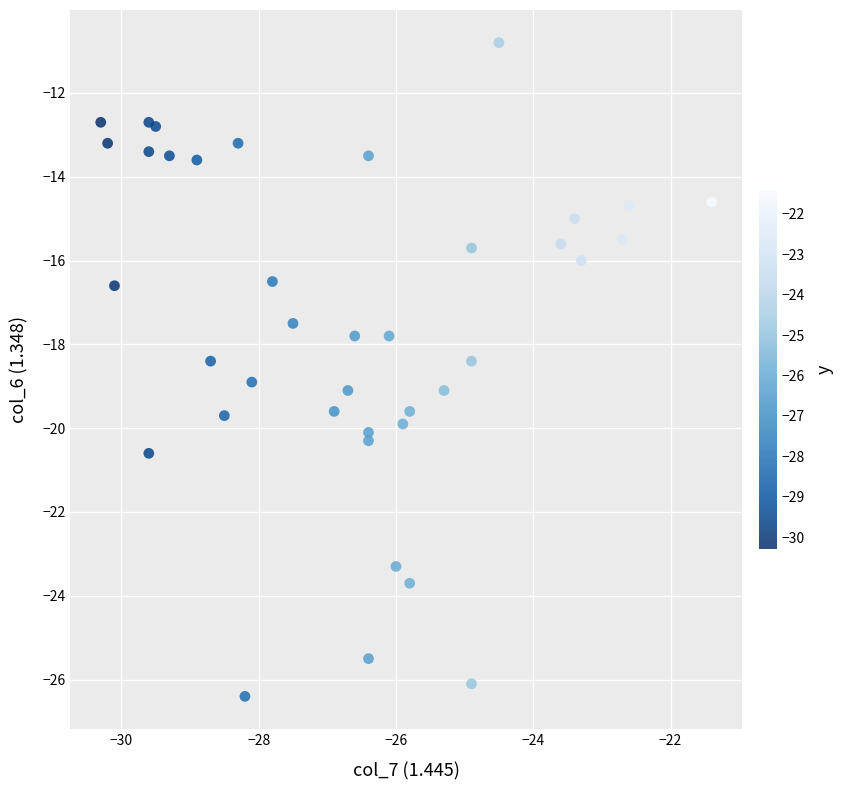

What is the range of Y values (max minus min)?

15.6